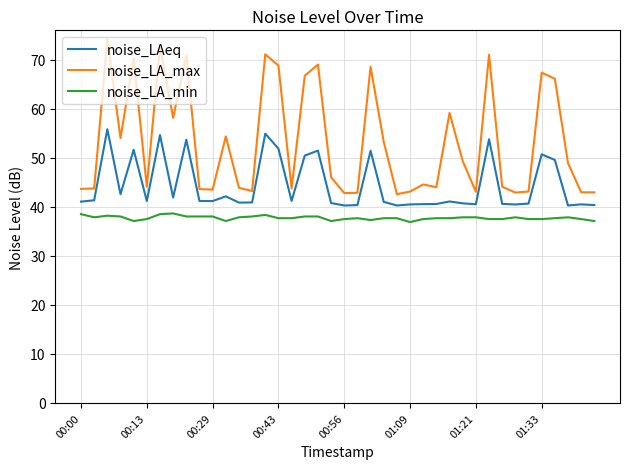

What is the maximum value for noise_LA_max?

74.2